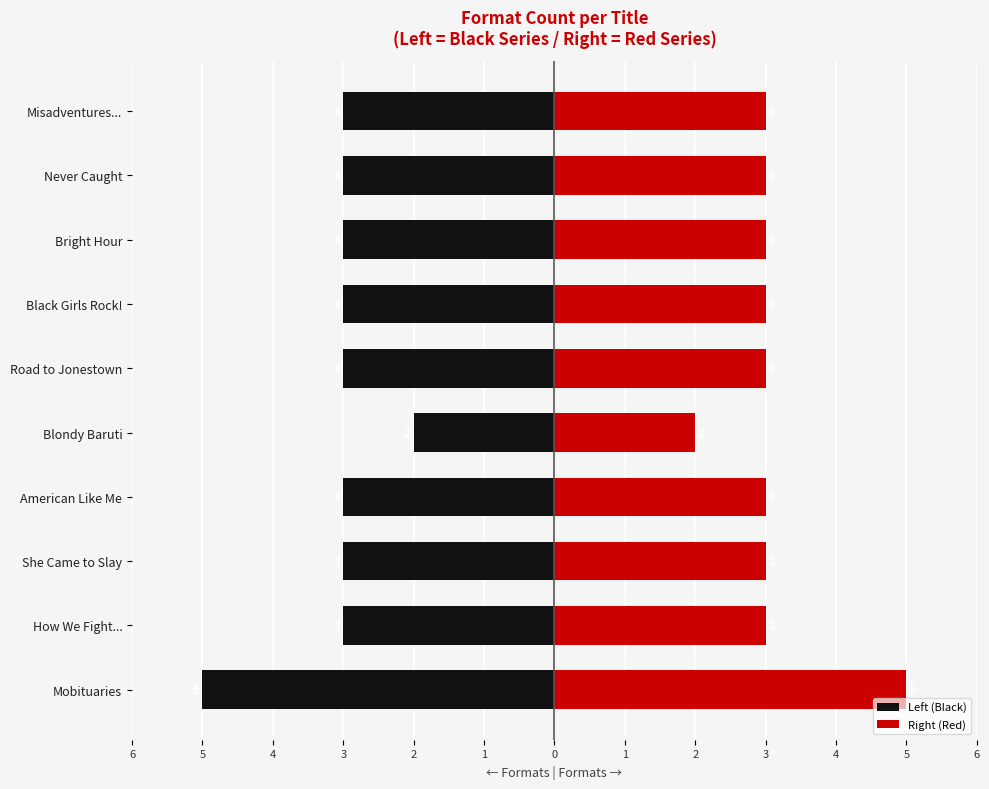

Is the value of Left (Black) at Black Girls Rock! greater than the value of Right (Red) at Never Caught?

No